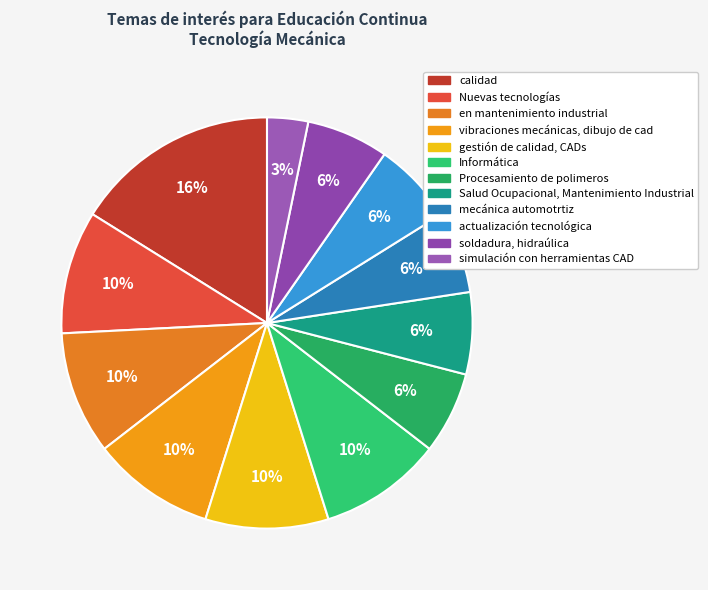

To the nearest percent, what is the difference between the Procesamiento de polimeros and simulación con herramientas CAD slice percentages?

3%